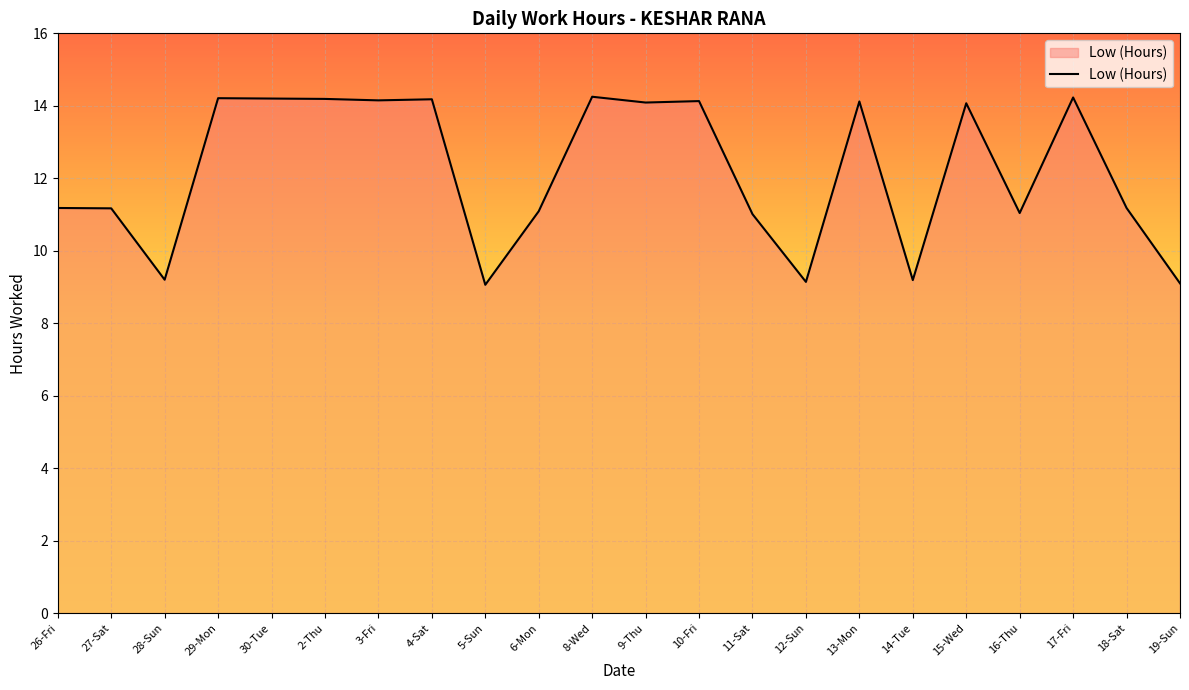

What is the smallest value displayed?

9.1